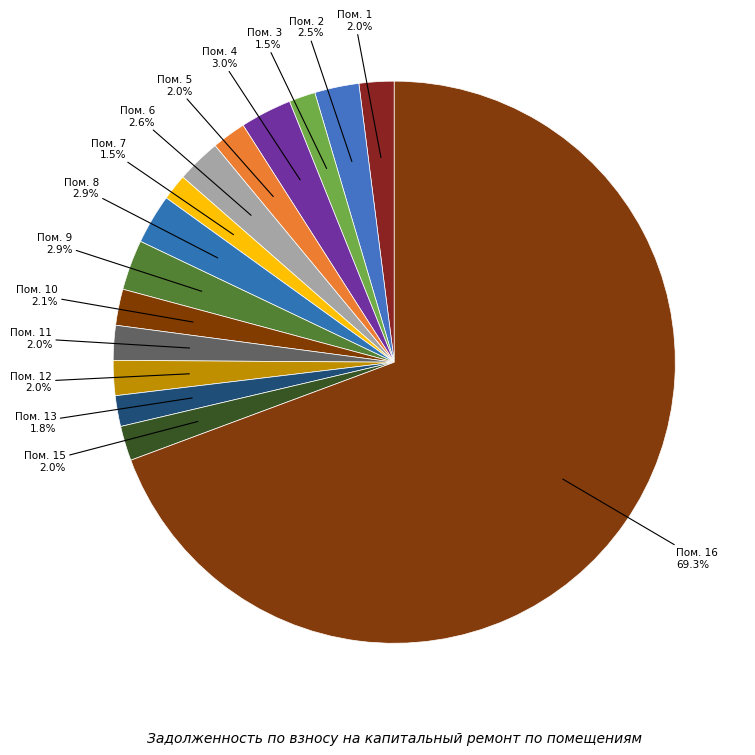

Approximately how many times larger is the value at Пом. 13 compared to Пом. 15?

0.9